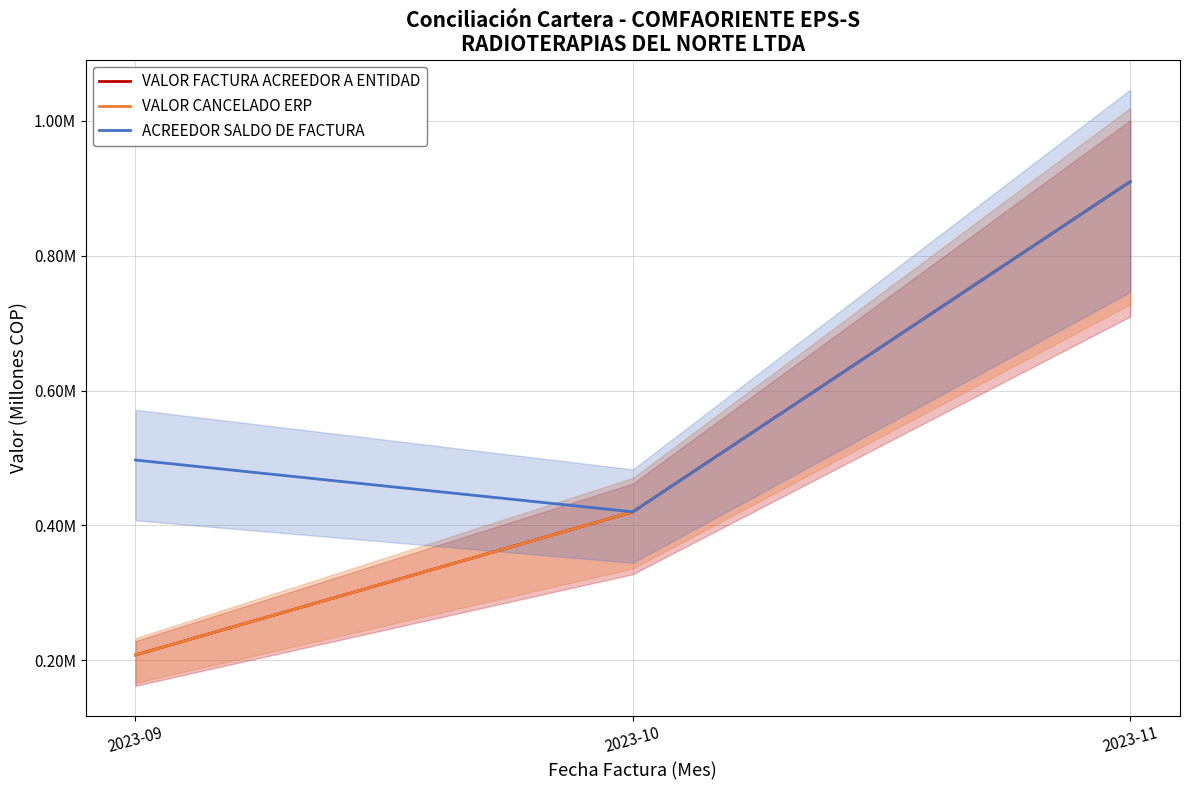

What is the value of the ACREEDOR SALDO DE FACTURA point at the 3rd from the left?

0.9